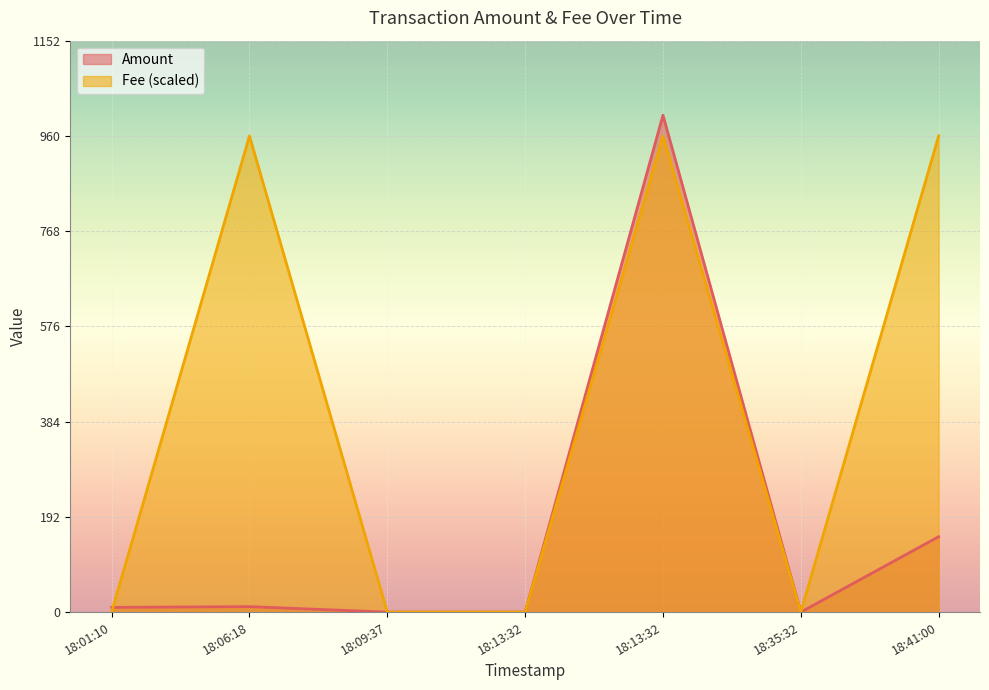

True or false: Amount and Fee intersect in this chart.

True